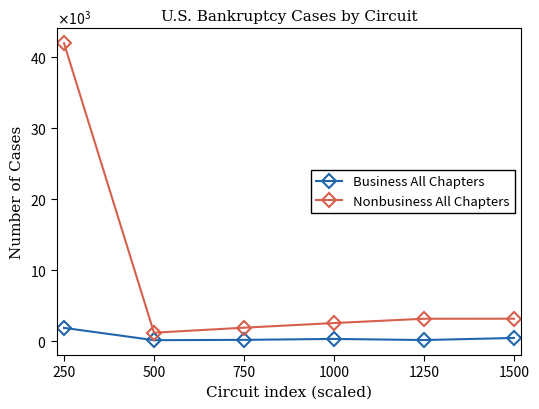

True or false: Business All Chapters has more than 1 interior local peaks.

False